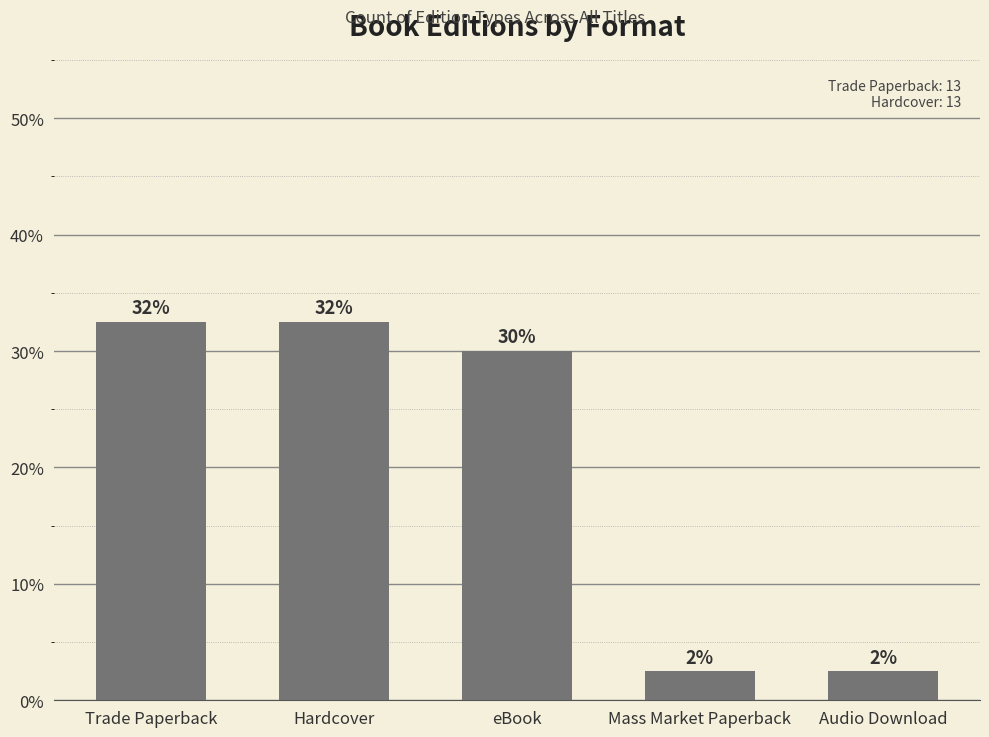

Rank the categories by value from lowest to highest.

Mass Market Paperback, Audio Download, eBook, Trade Paperback, Hardcover